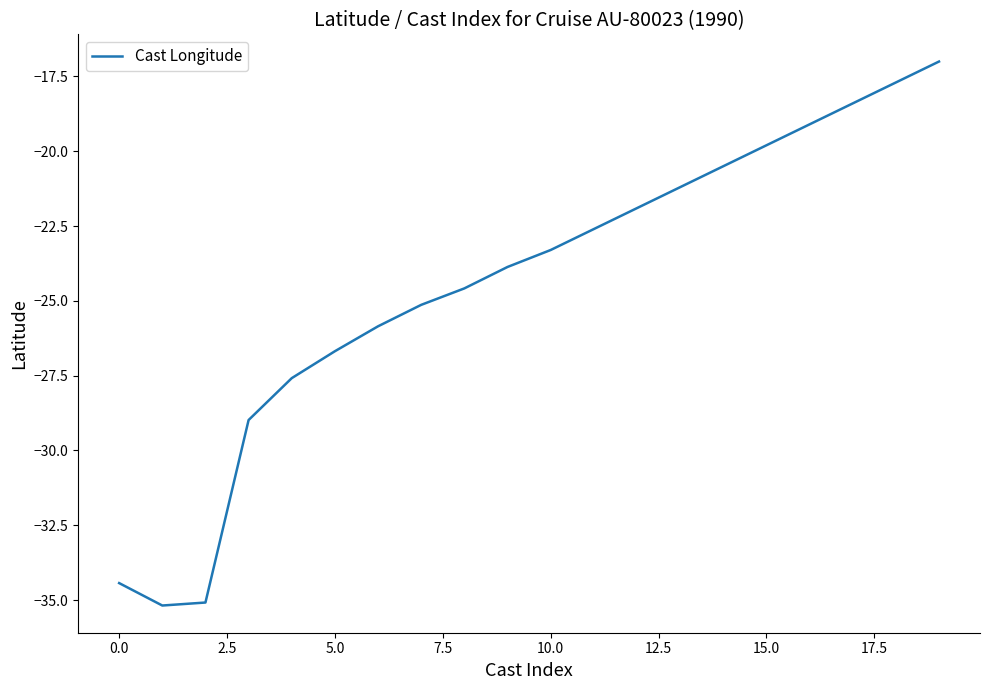

What is the difference between the maximum and minimum values?

18.2